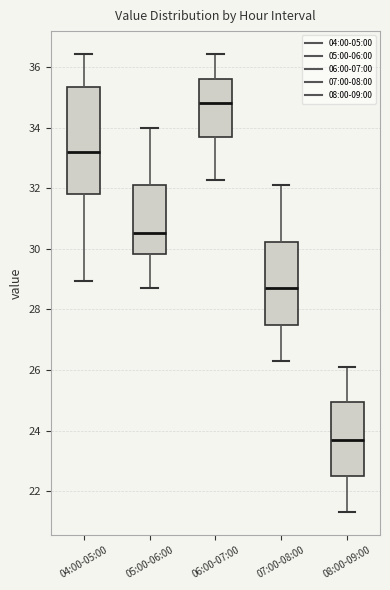

Where does the lower whisker of the box for 05:00-06:00 end on the y-axis? The values are not printed on the chart, so give them approximately, as read against the axis.

28.8